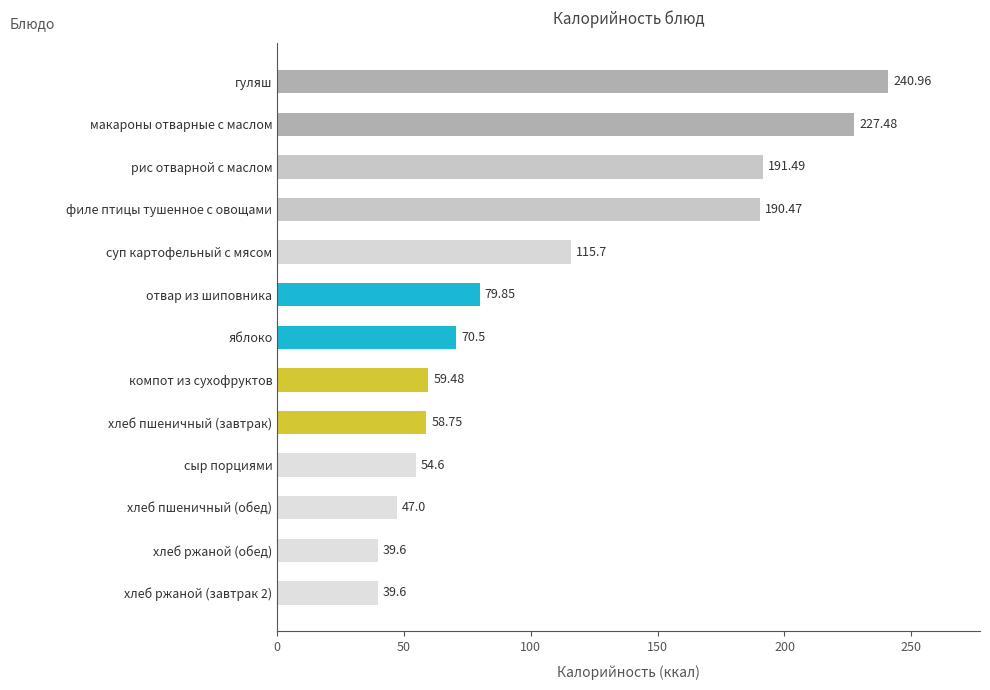

How many bars are there in total?

13